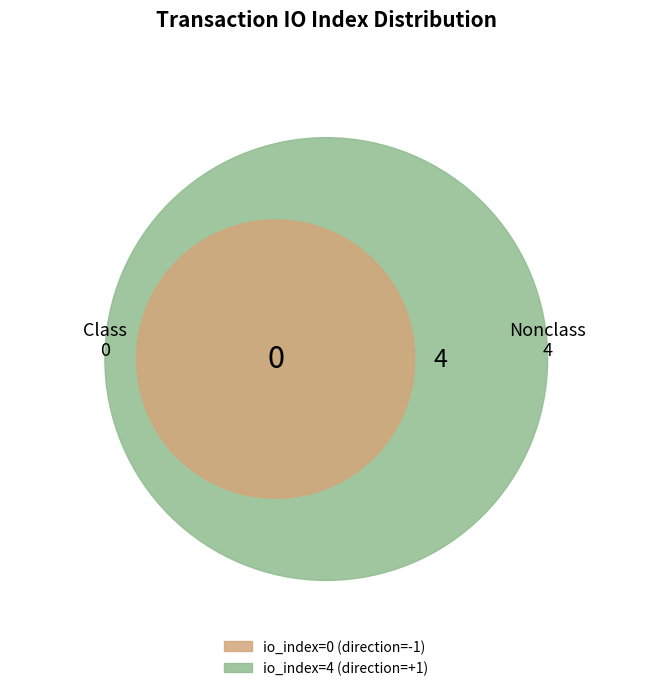

Which has a higher value, tx_index_0 or tx_index_4?

tx_index_4